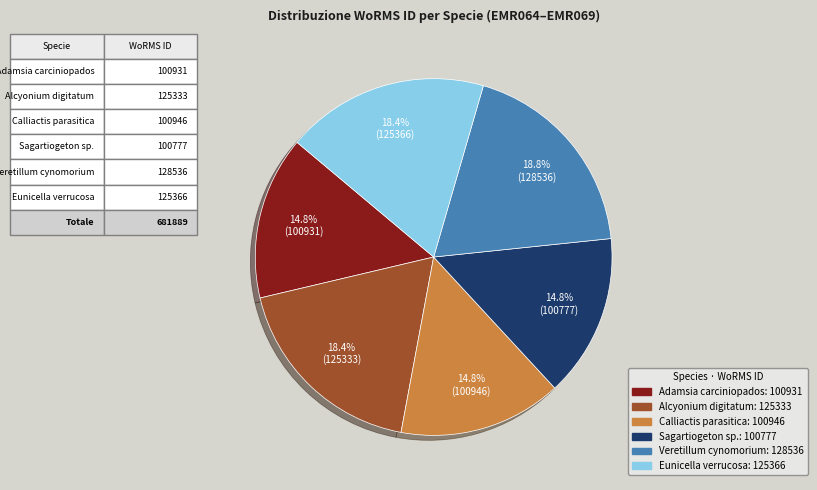

To the nearest percent, what is the difference between the Sagartiogeton sp. and Alcyonium digitatum slice percentages?

4%